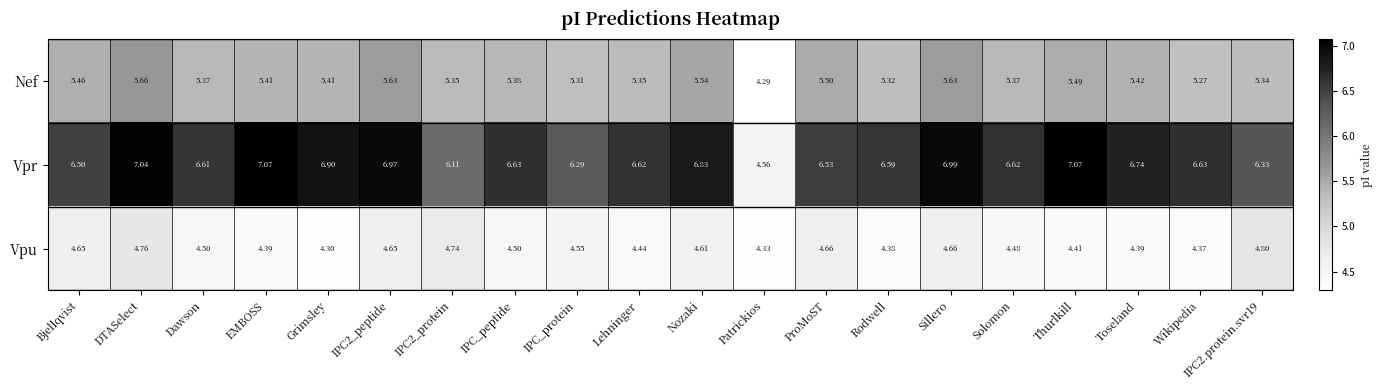

Which label corresponds to the smallest value in the chart?

Patrickios